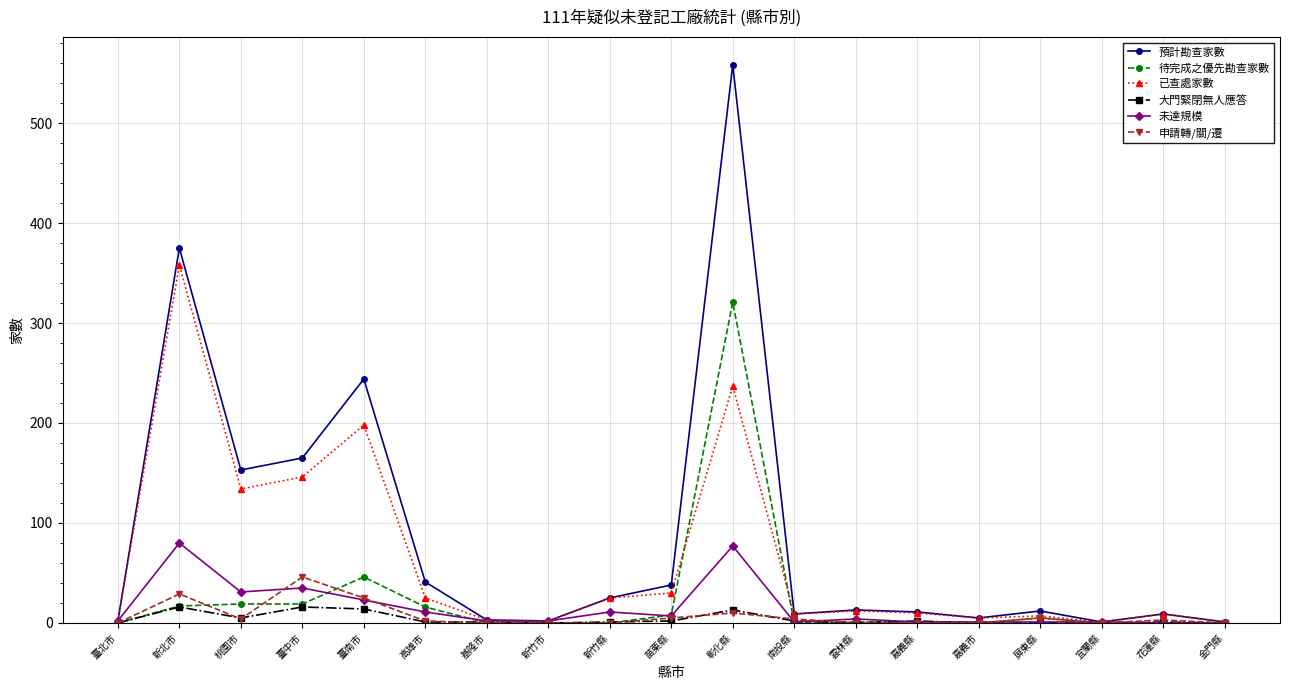

What position from the right is 金門縣?

1